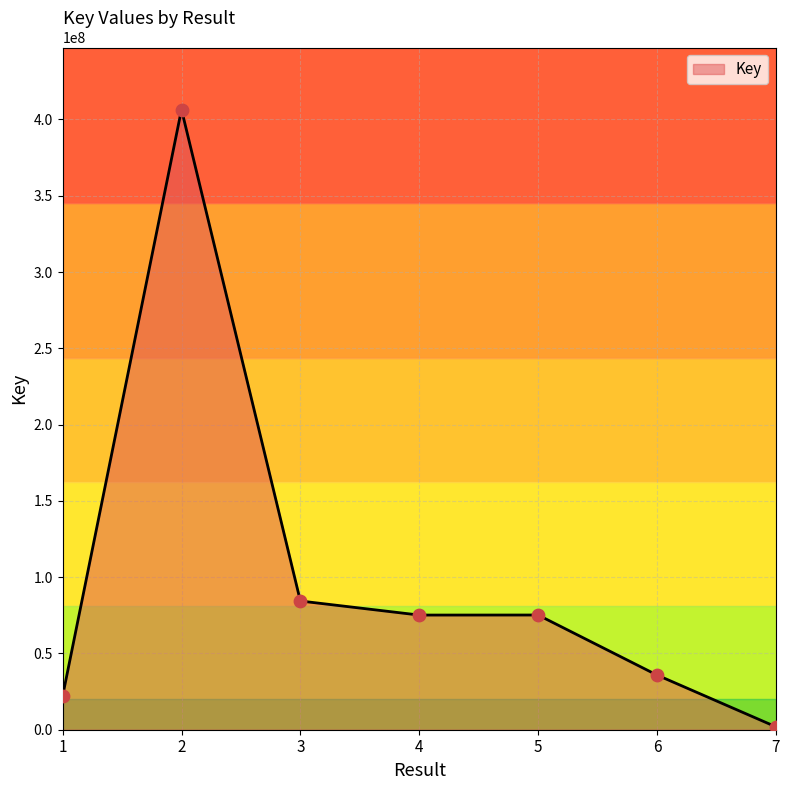

Between 4 and 2, which is larger?

2